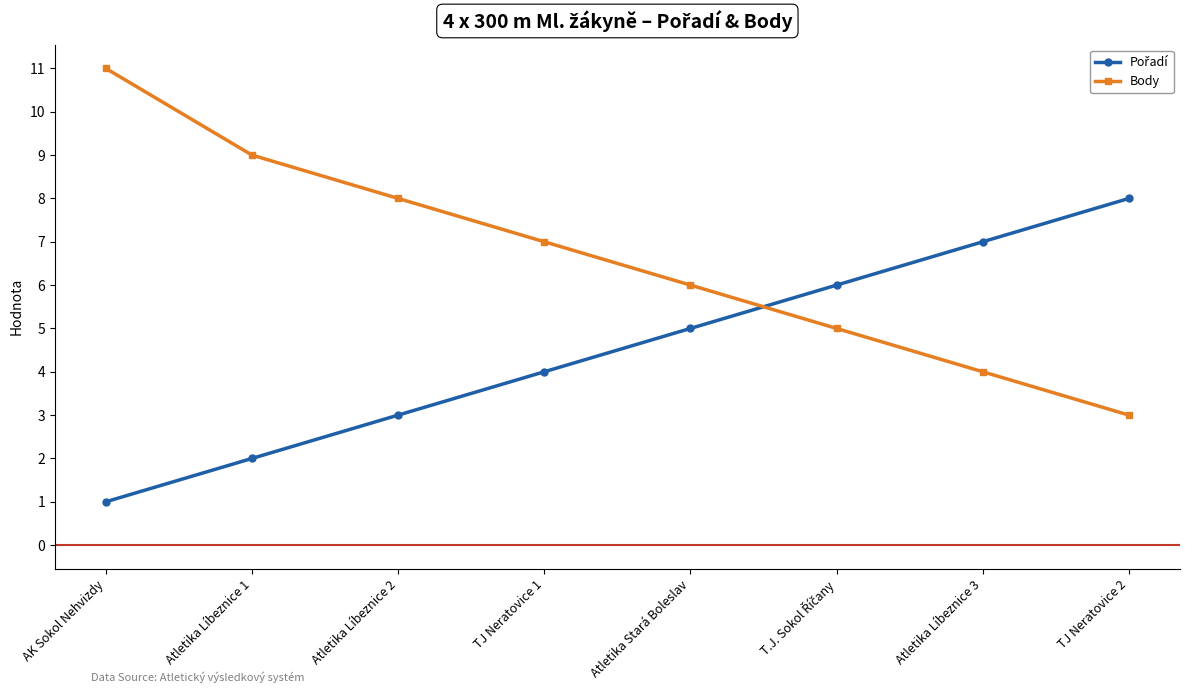

Which series has the largest range (max minus min)?

Body